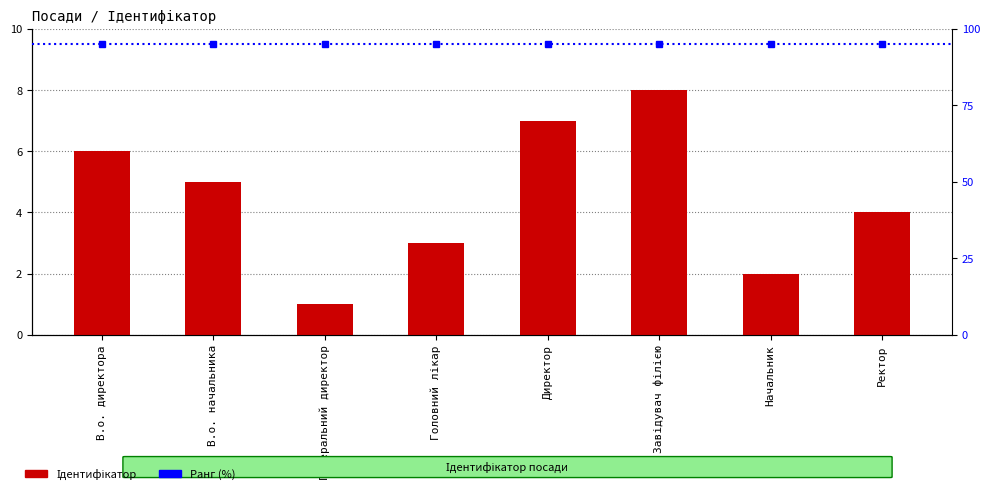

Which category has the lowest value across all series?

Генеральний директор